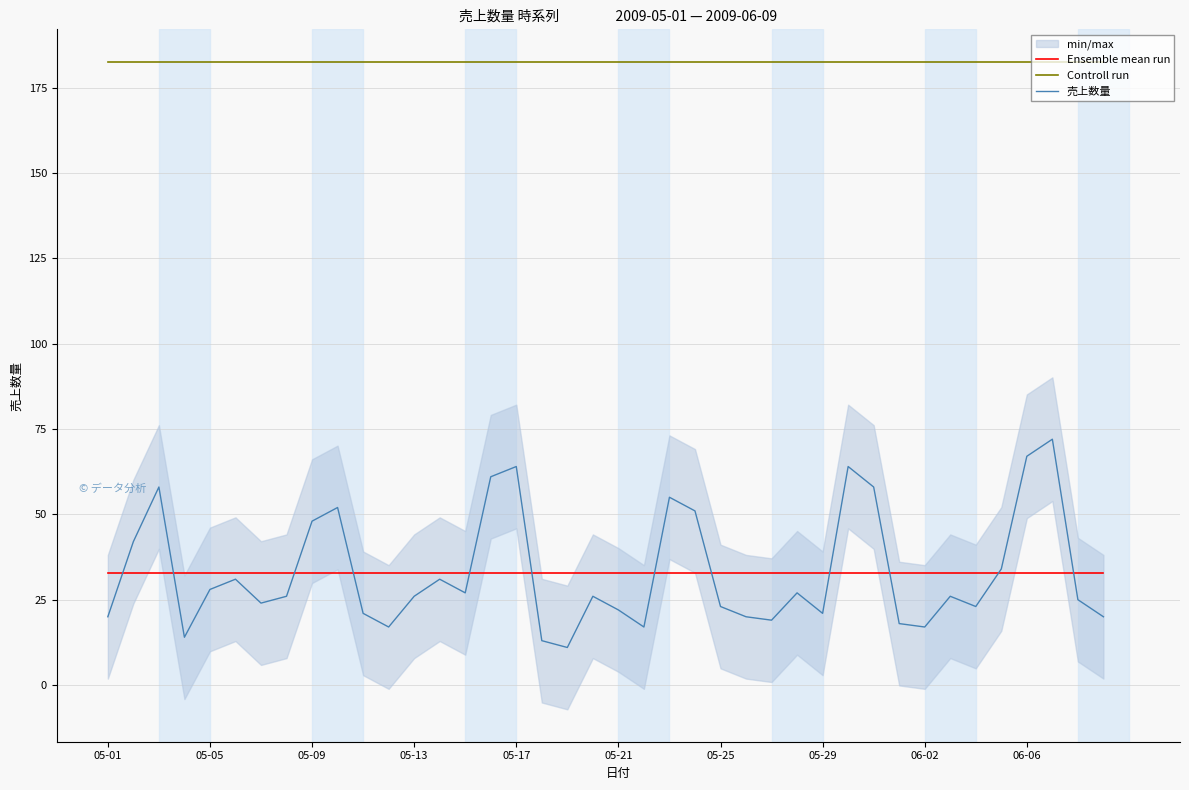

True or false: Ensemble mean run and Controll run cross at least once.

False